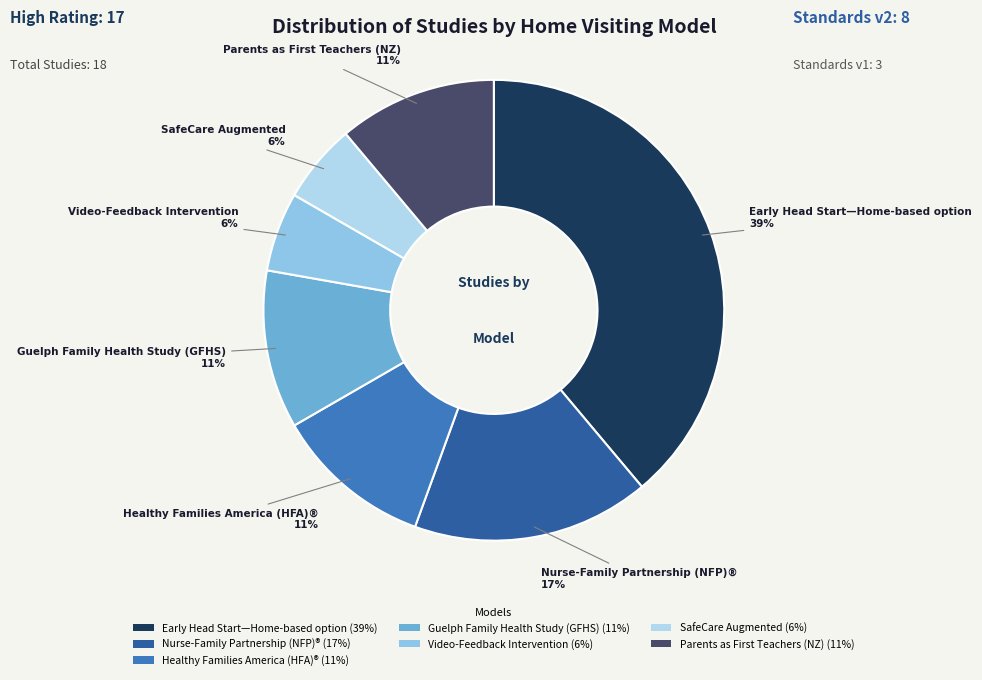

To the nearest percent, what percentage of the pie is Guelph Family Health Study (GFHS) (11%)?

11%